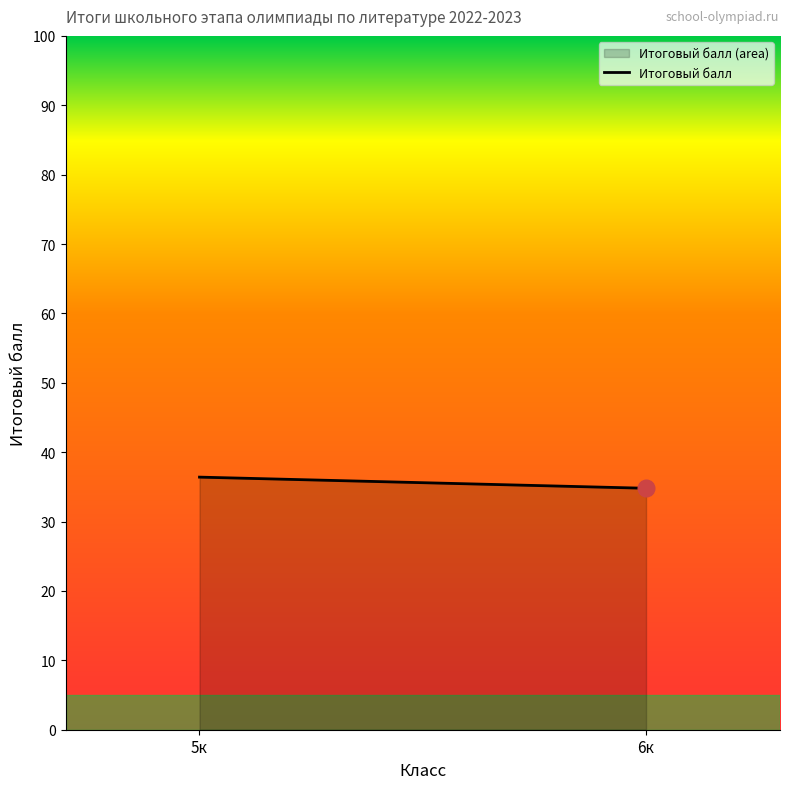

Reading right to left, transcribe all the data shown in this chart.

6к=34.8	5к=36.4